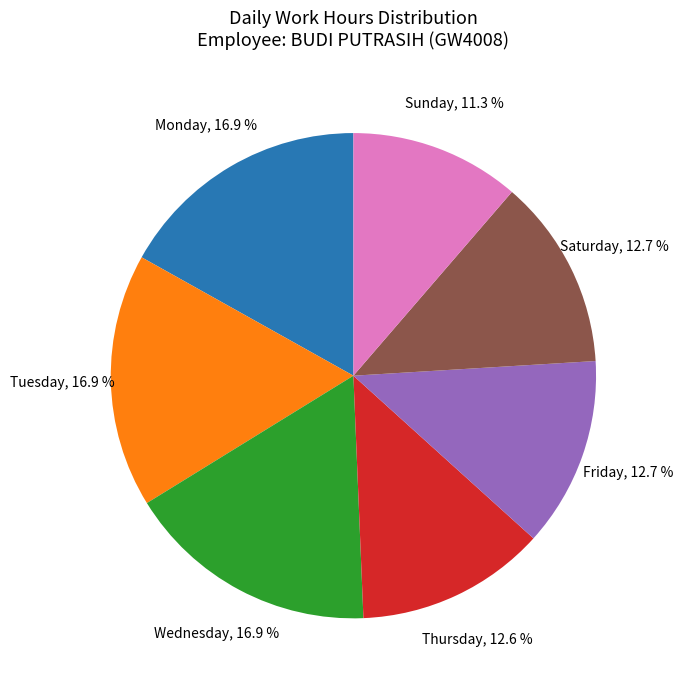

How much of the chart is everything except Sunday?

88.7%